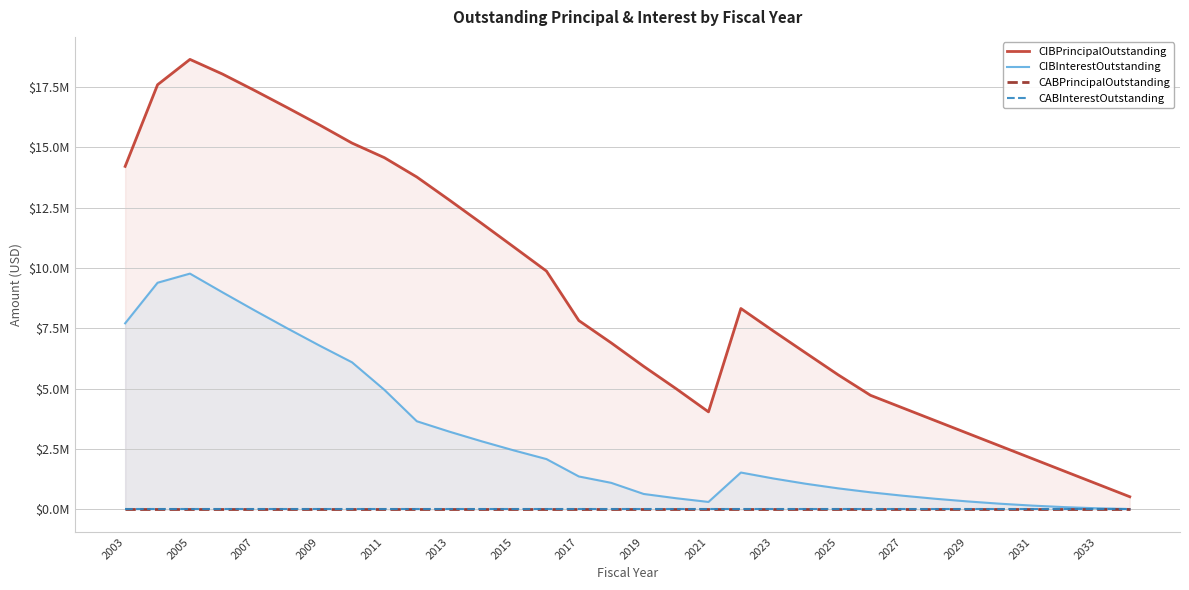

What is the sum of the CIBPrincipalOutstanding values at 2031 and 2033?

3150000.0